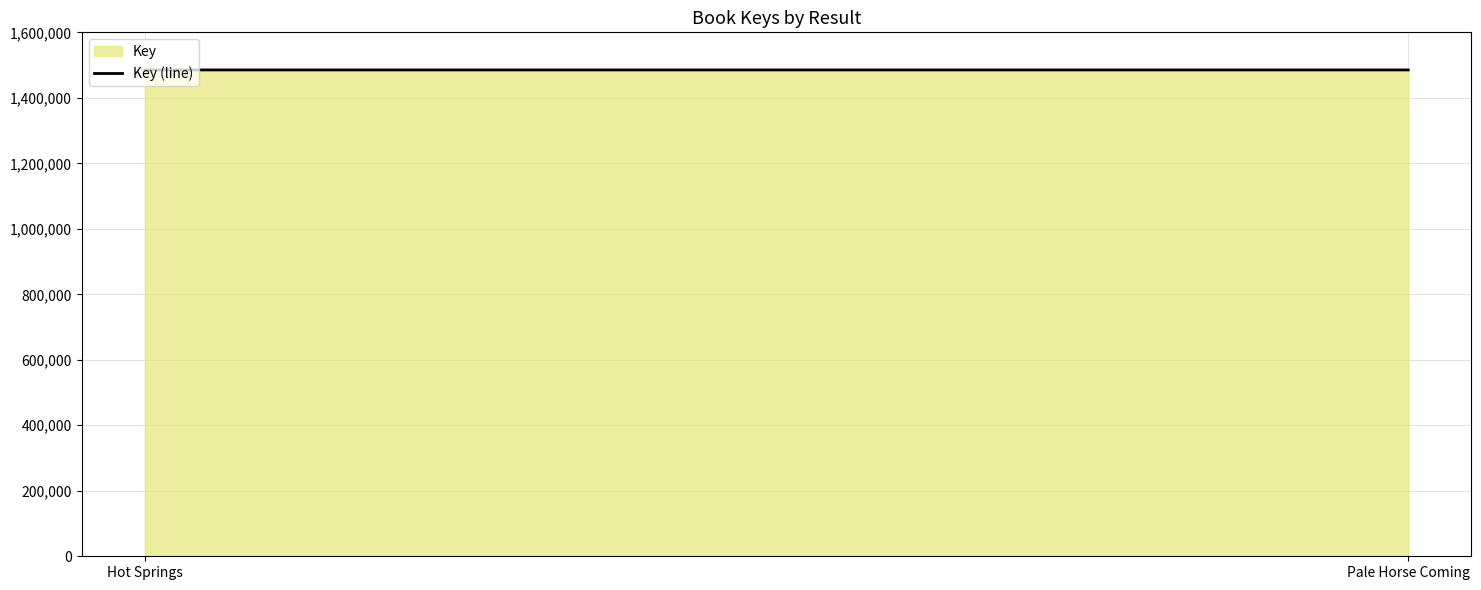

What is the sum of the values at Hot Springs and Pale Horse Coming?

2970327